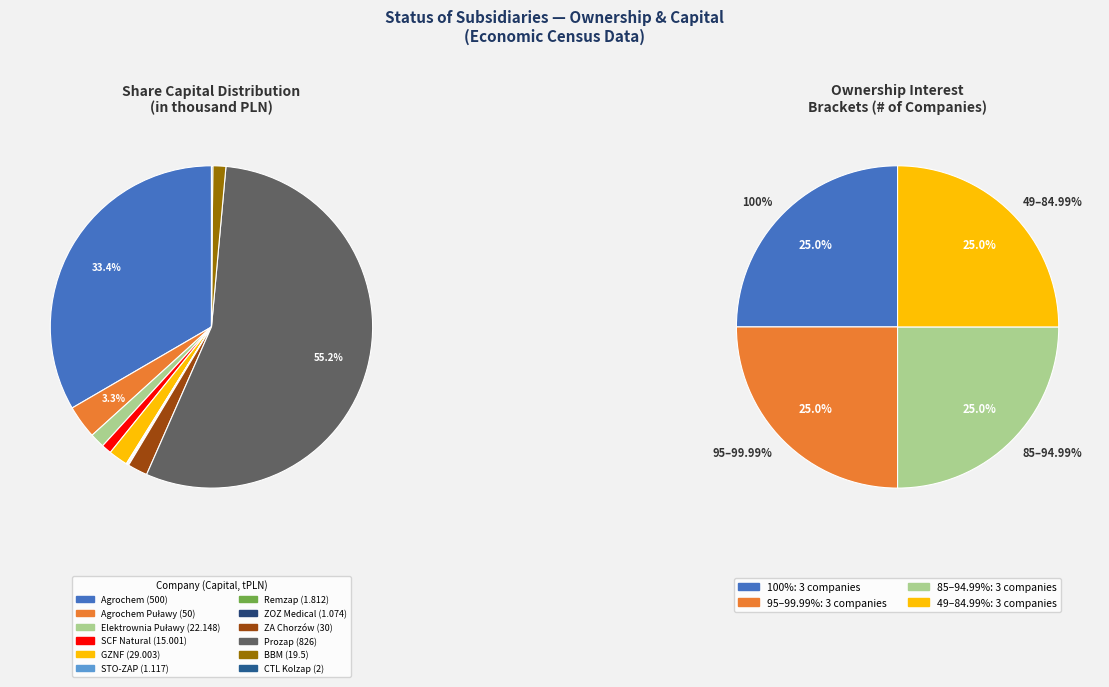

To the nearest percent, what is the average slice percentage?

8%